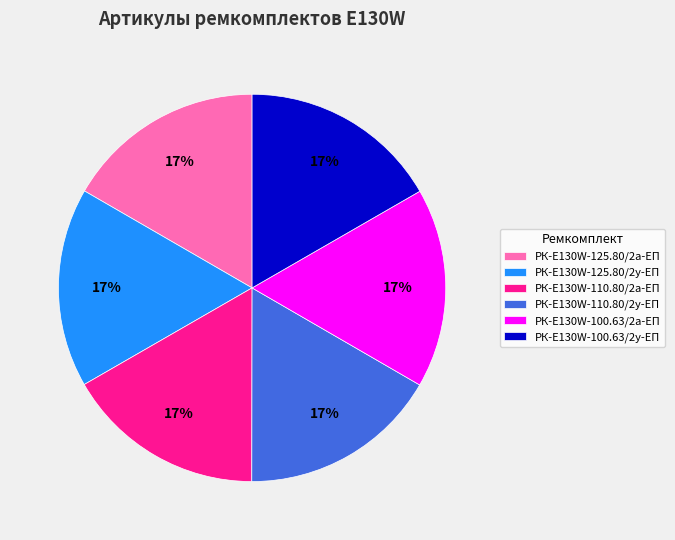

The РК-E130W-110.80/2а-ЕП slice represents 17% of the pie. True or false?

True